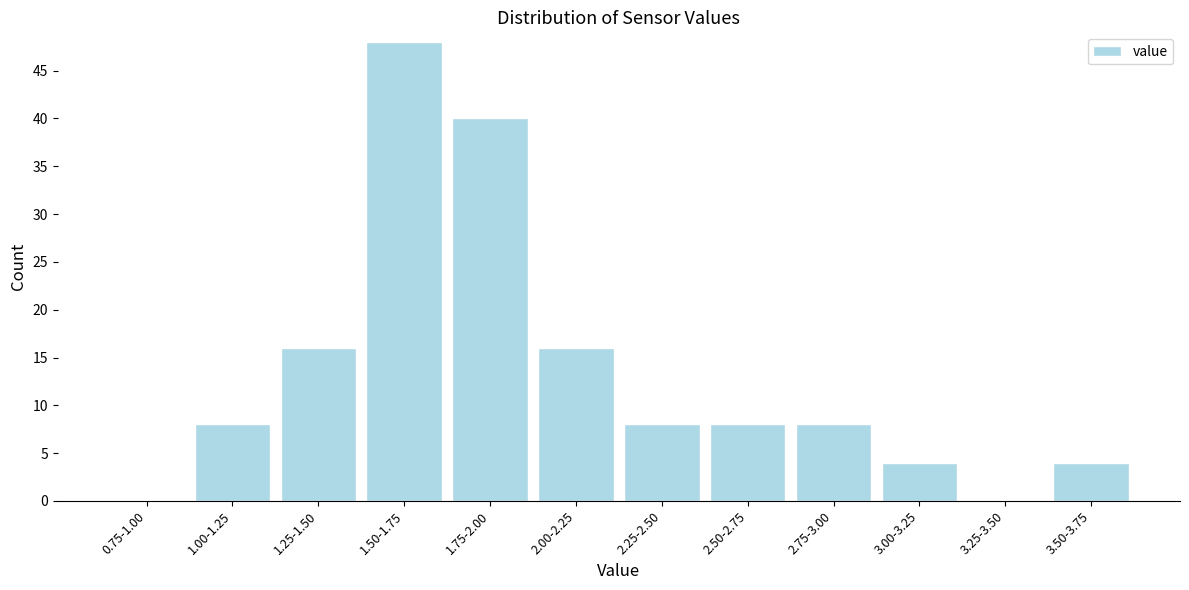

Reading left to right, transcribe all the data shown in this chart.

0.75-1.00=0	1.00-1.25=8	1.25-1.50=16	1.50-1.75=48	1.75-2.00=40	2.00-2.25=16	2.25-2.50=8	2.50-2.75=8	2.75-3.00=8	3.00-3.25=4	3.25-3.50=0	3.50-3.75=4